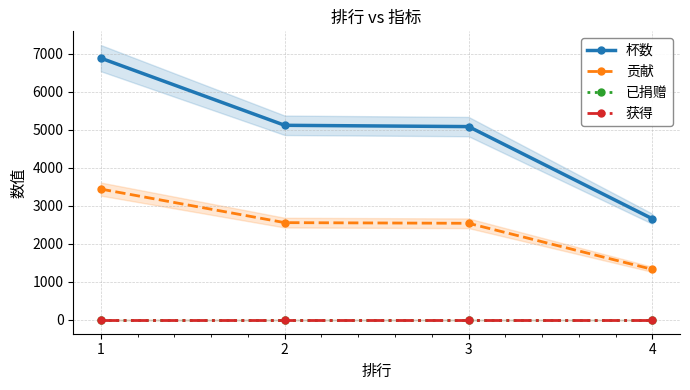

What is the highest value of the 贡献 series?

3441